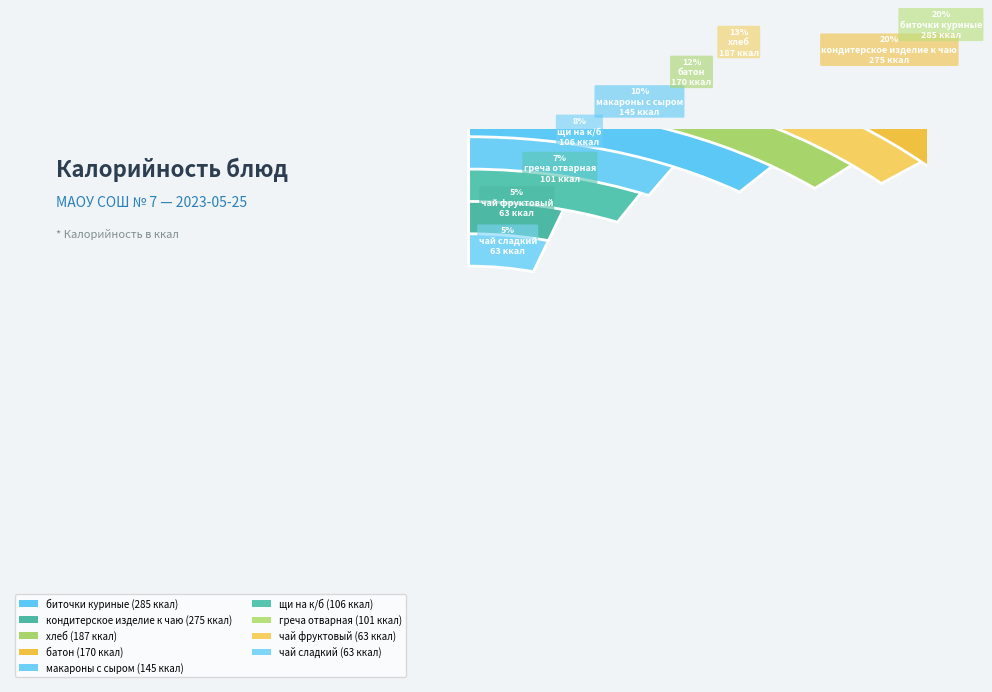

Does any single category account for the majority?

No